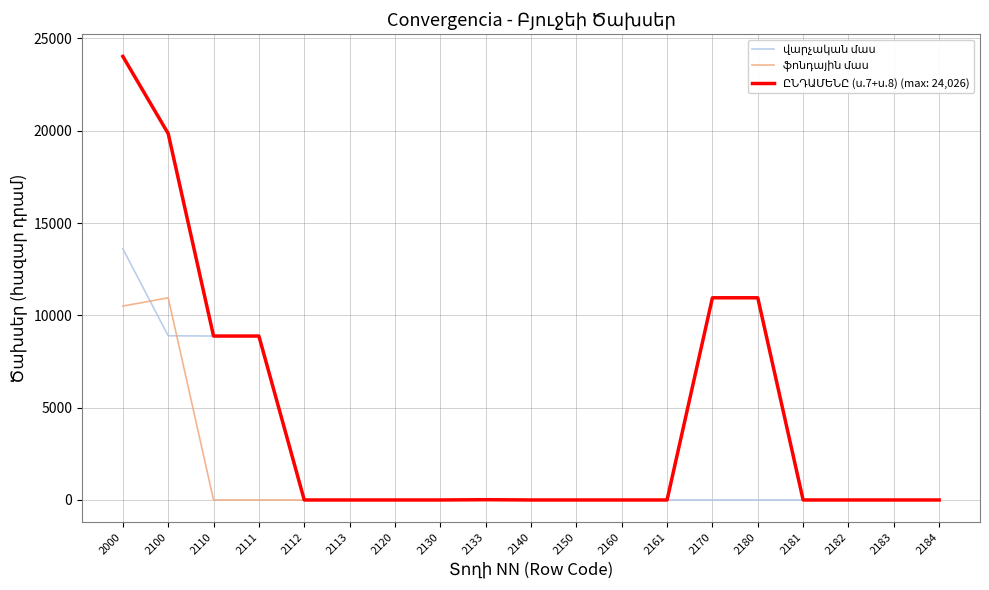

What is the total value across all series at 2000?

48134.4